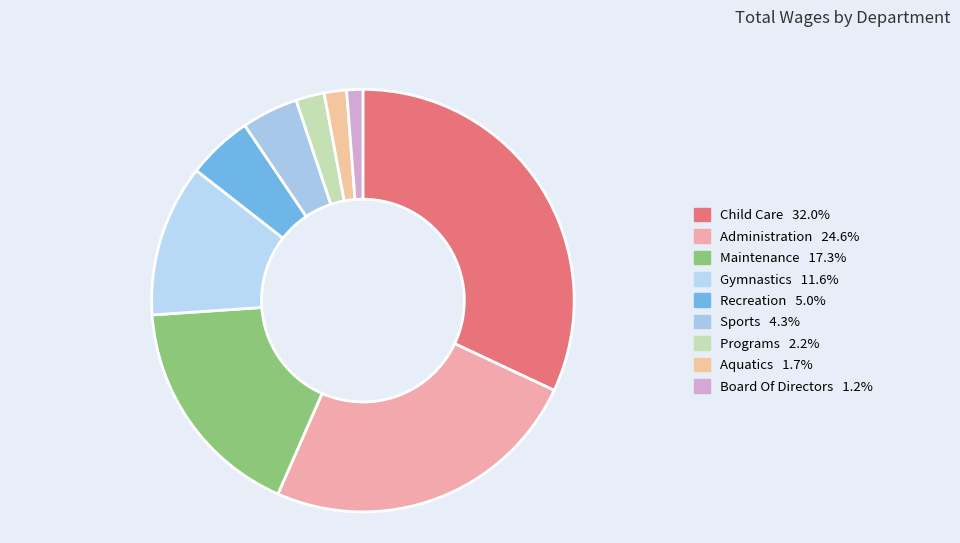

What portion of the pie excludes Programs?

97.8%